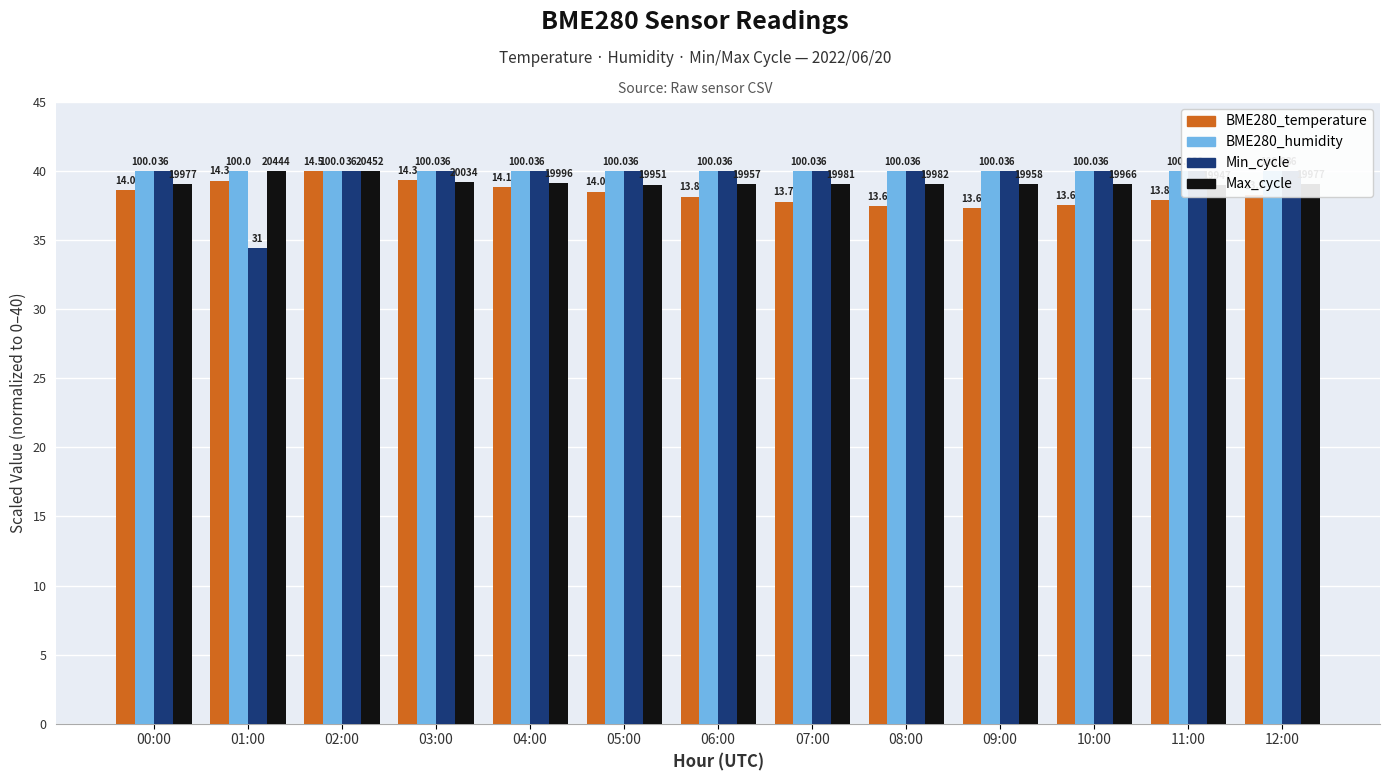

How many data points in Min_cycle are less than 40?

1